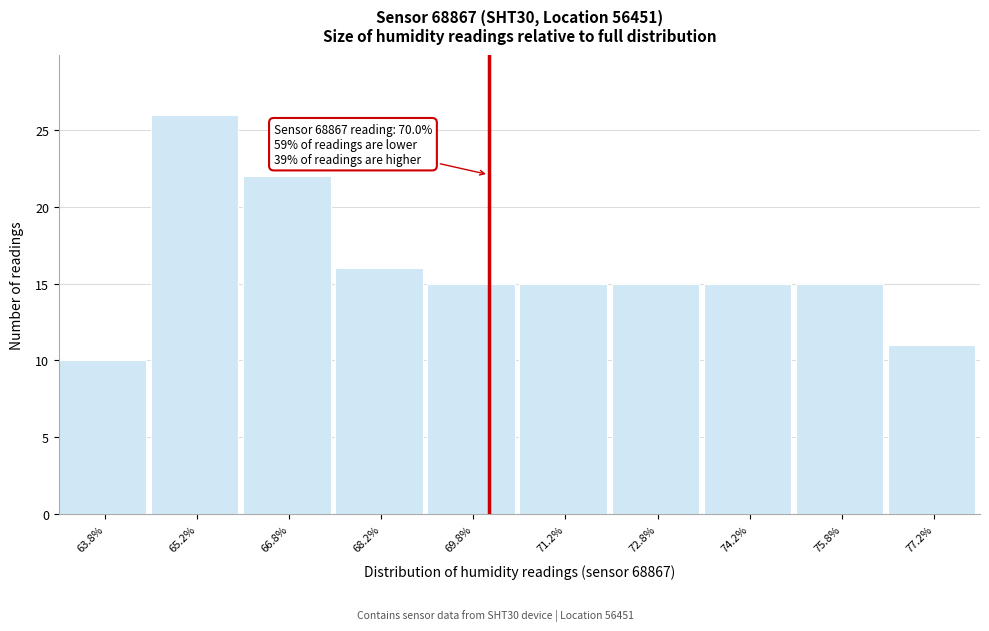

Over which range of the x-axis is the bar tallest?

64.5 to 66.0